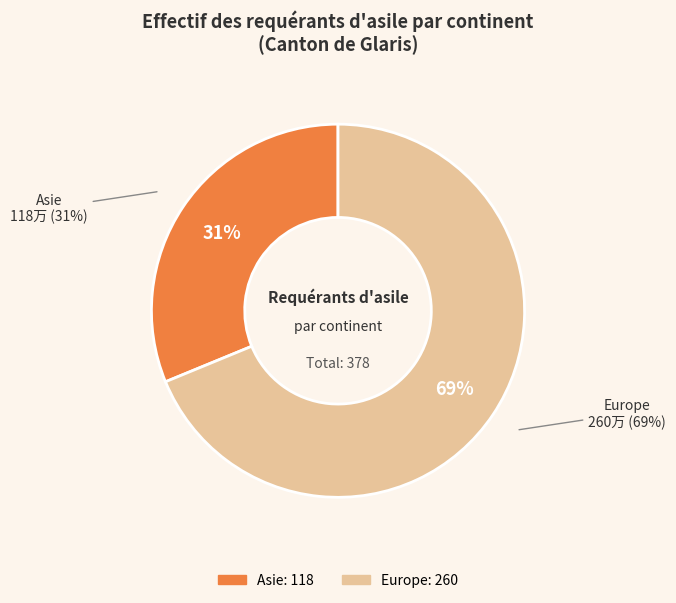

To the nearest percent, what portion does Asie represent?

31%